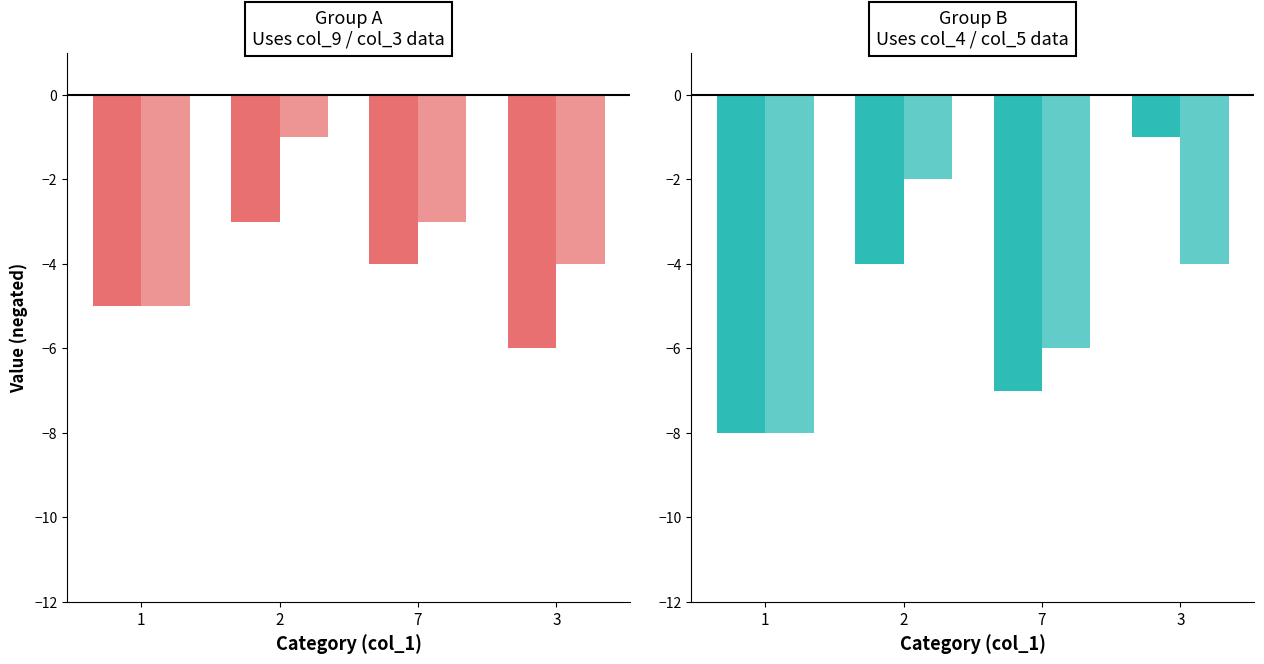

What is the average value of the col_4 series?

-5